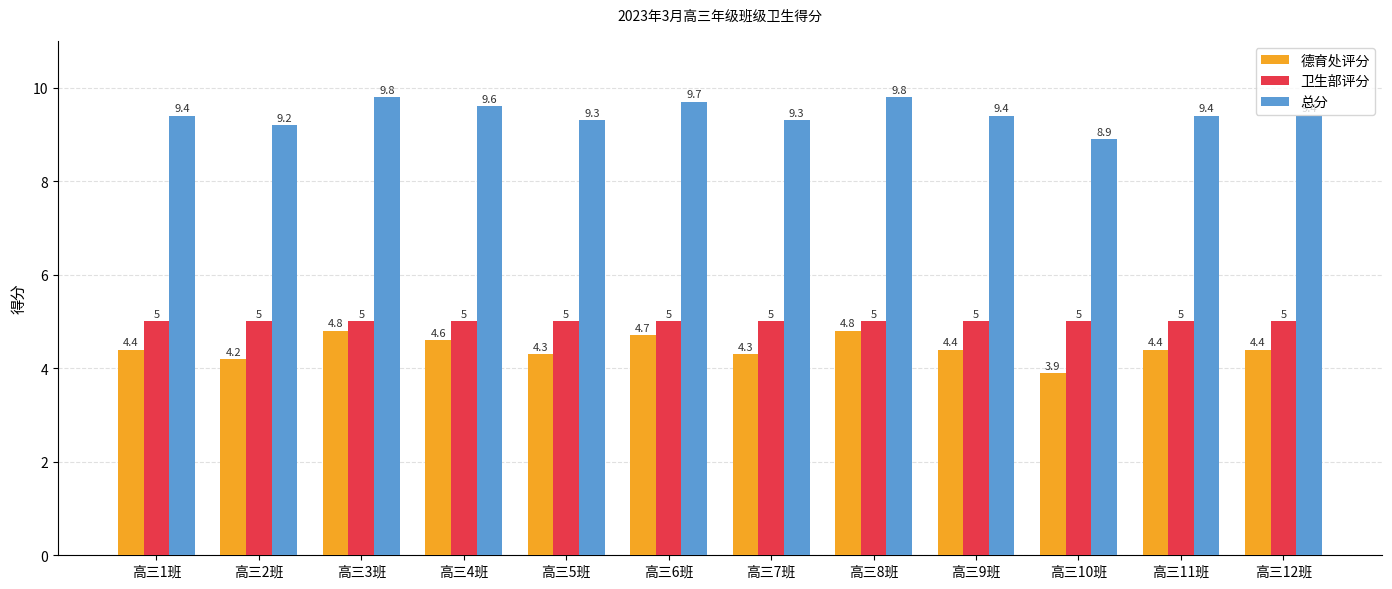

Reading left to right, what are all the values shown in this chart?

德育处评分: 4.4	4.2	4.8	4.6	4.3	4.7	4.3	4.8	4.4	3.9	4.4	4.4
卫生部评分: 5.0	5.0	5.0	5.0	5.0	5.0	5.0	5.0	5.0	5.0	5.0	5.0
总分: 9.4	9.2	9.8	9.6	9.3	9.7	9.3	9.8	9.4	8.9	9.4	9.4